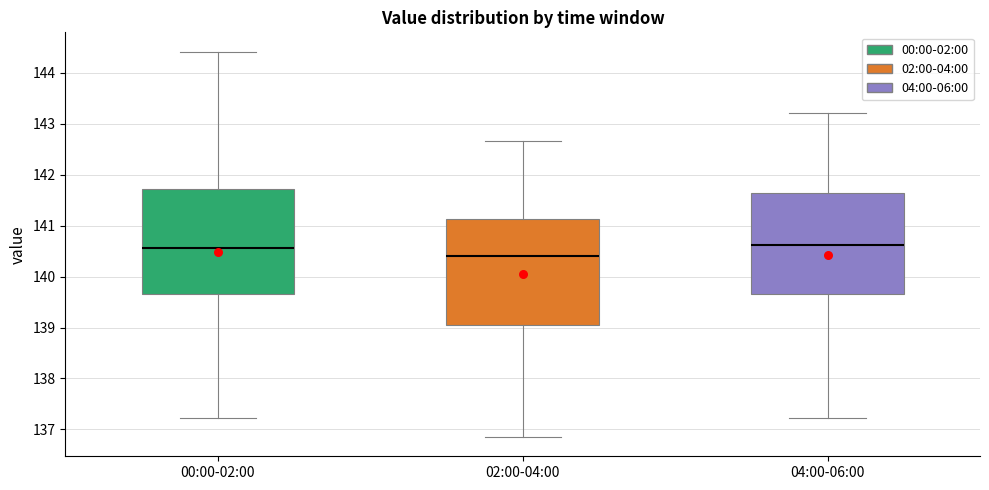

Reading left to right, read every box against the y-axis: the position of its median line, the range the box covers, and the ends of its whiskers. The values are not printed on the chart, so give them approximately, as read against the axis.

00:00-02:00: median 140.6, box 139.7 to 141.7, whiskers 137.2 to 144.4
02:00-04:00: median 140.4, box 139.1 to 141.1, whiskers 136.9 to 142.7
04:00-06:00: median 140.6, box 139.7 to 141.6, whiskers 137.2 to 143.2